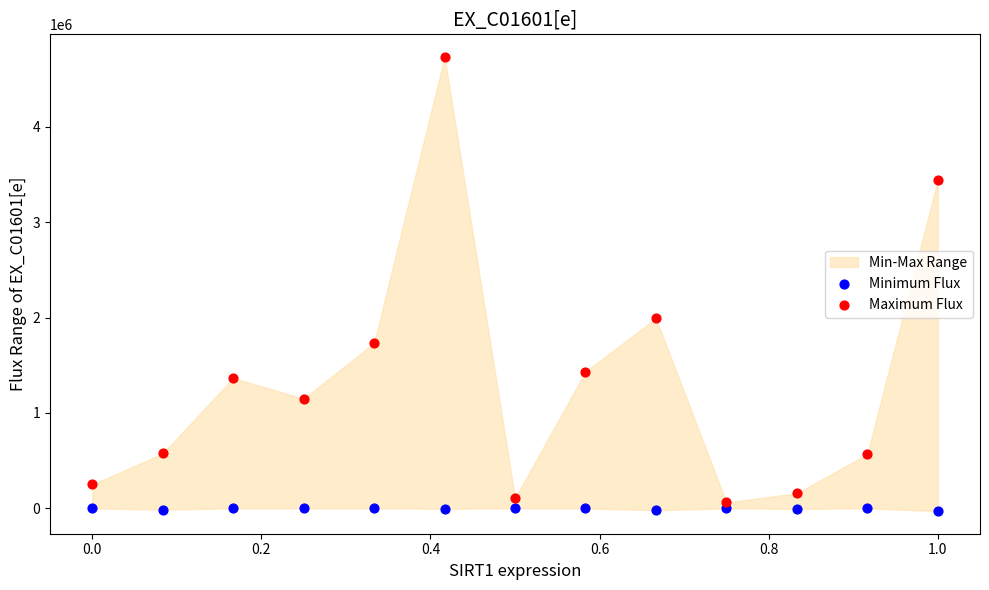

Across all series, what Y value is closest to 2351573?

1991862.2